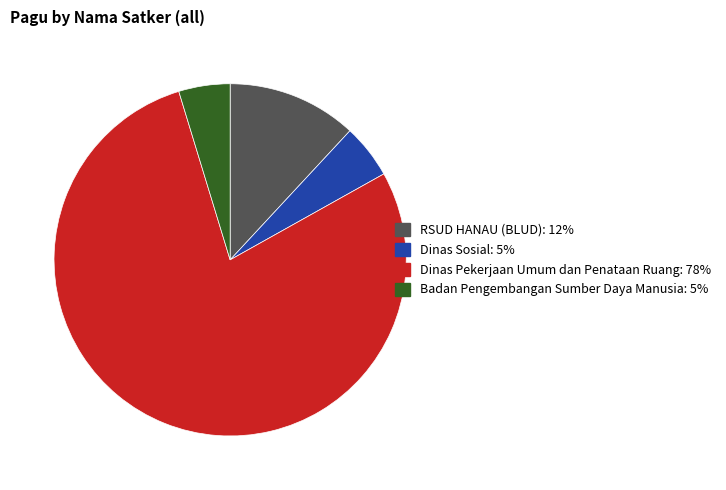

How many slices are in this pie chart?

4